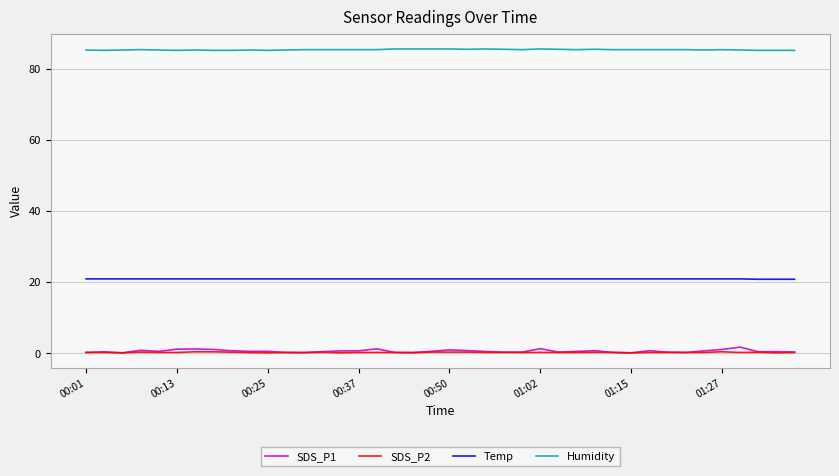

Which series has the largest total across all categories?

Humidity